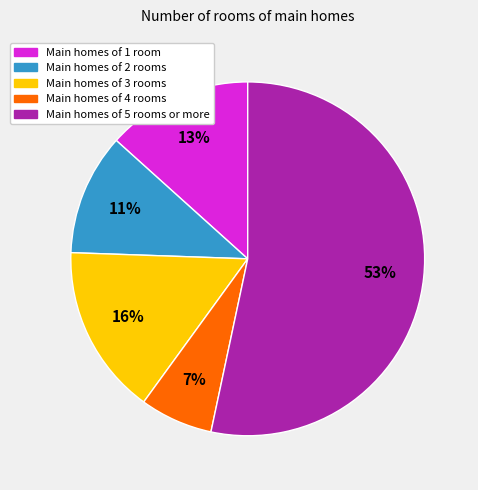

Which slice is the smallest?

Main homes of 4 rooms